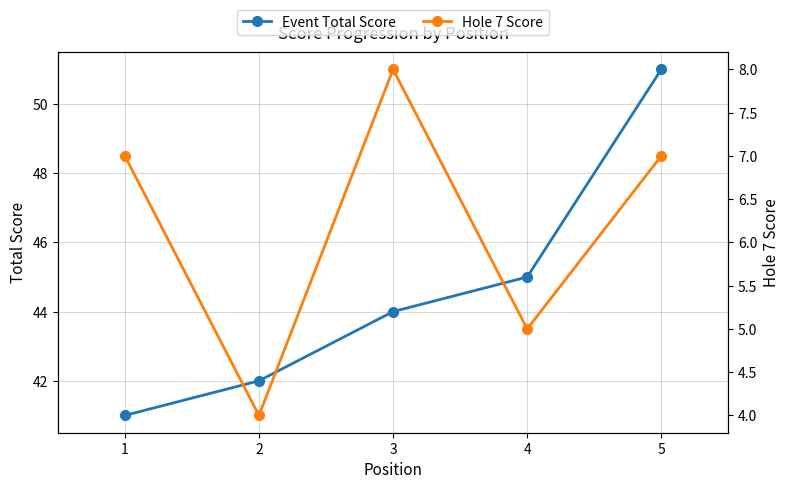

In Hole 7 Score, how many points are lower than both neighbors (excluding endpoints)?

2